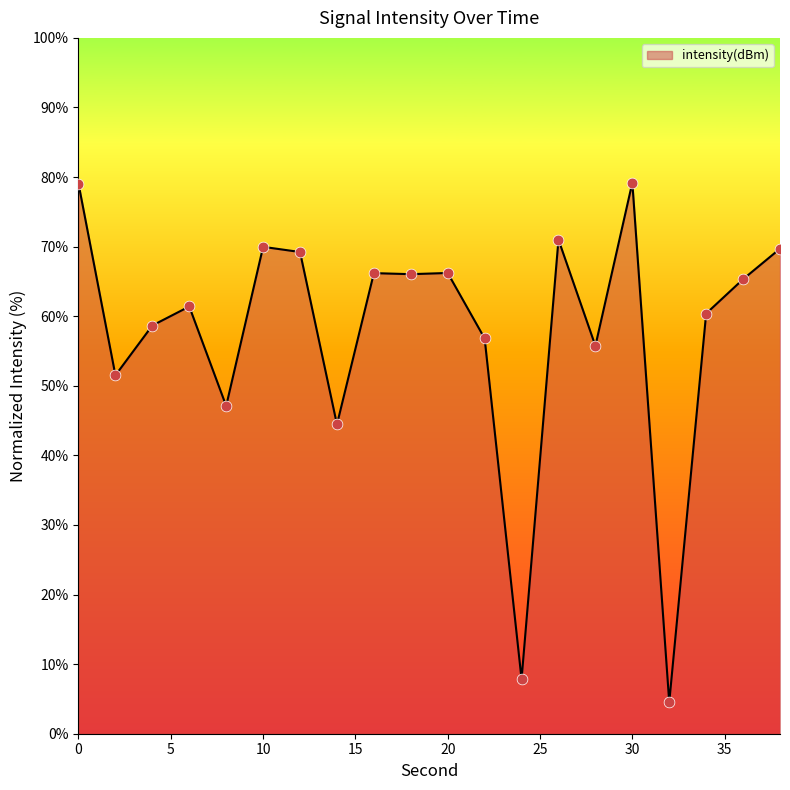

What is the difference between the maximum and minimum values?

74.7